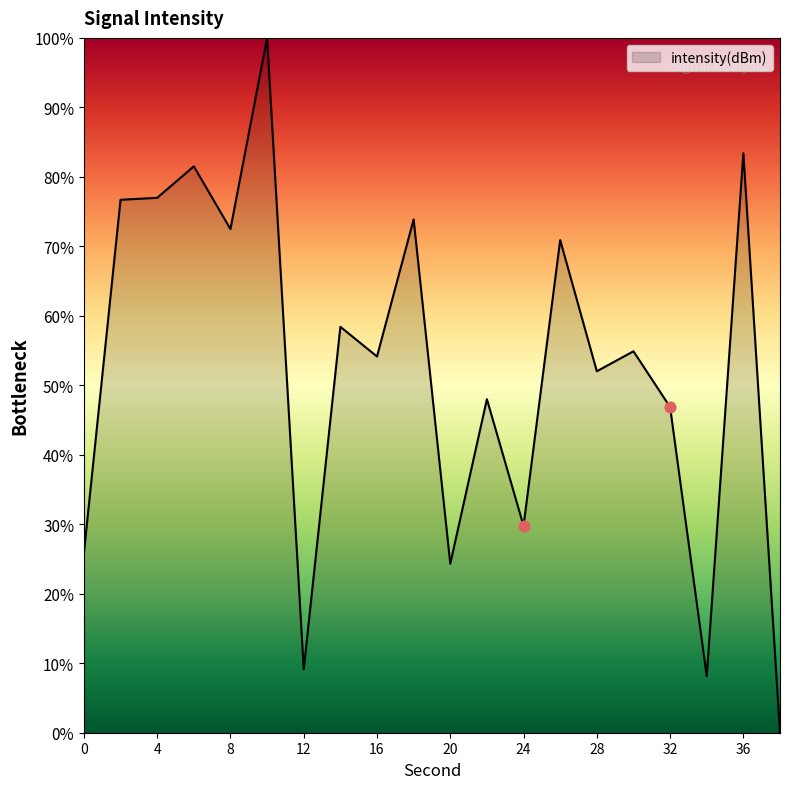

What is the maximum value shown in the chart?

100.0